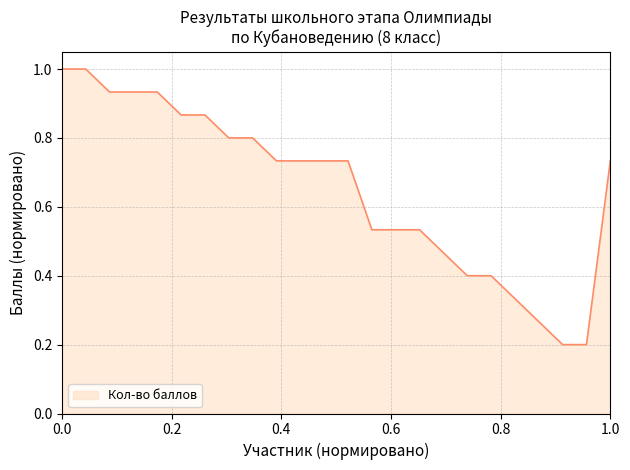

What is the difference between the maximum and minimum values?

0.8